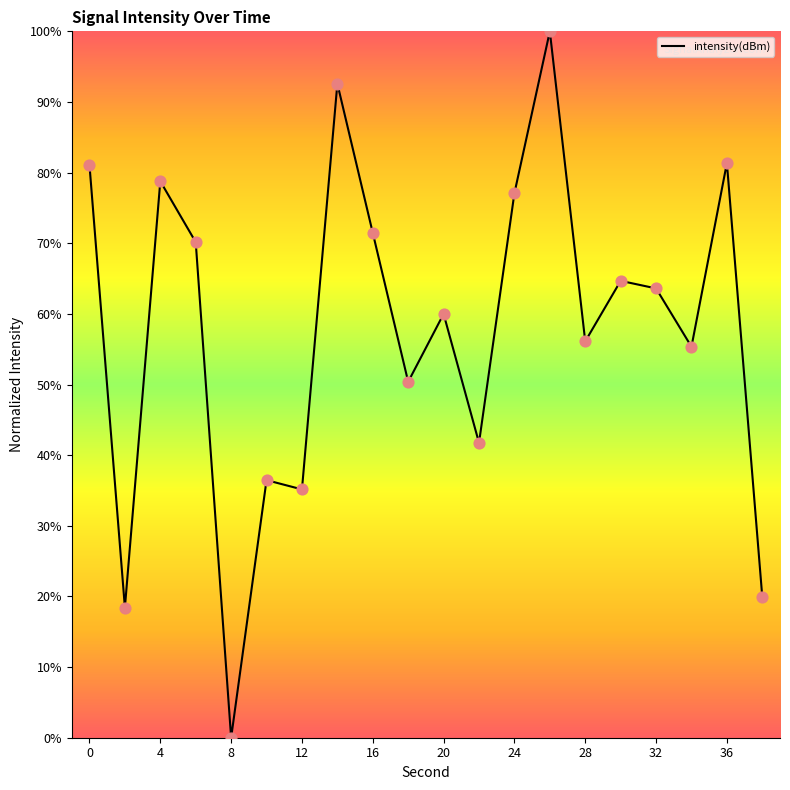

What is the maximum value shown in the chart?

100.0